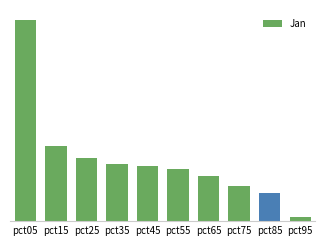

Is it true that the value at pct95 is 0.1?

True